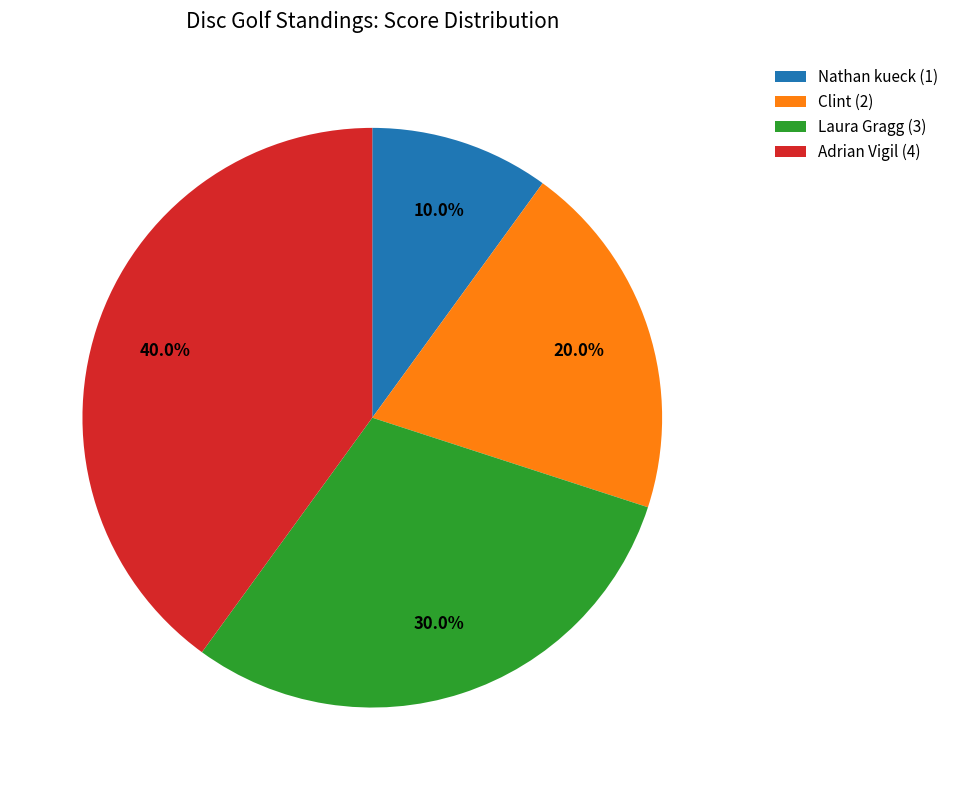

True or false: Nathan kueck (1) accounts for 10% of the total.

True